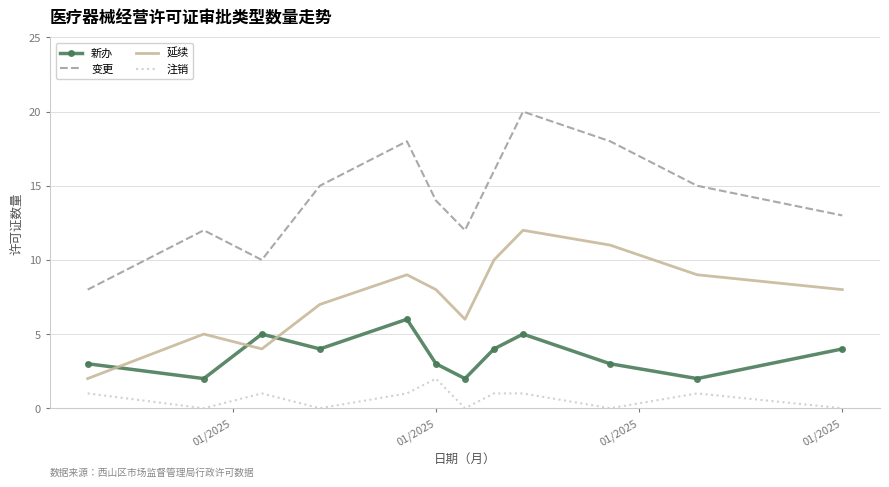

List the series in order of their overall mean, highest first.

变更, 延续, 新办, 注销